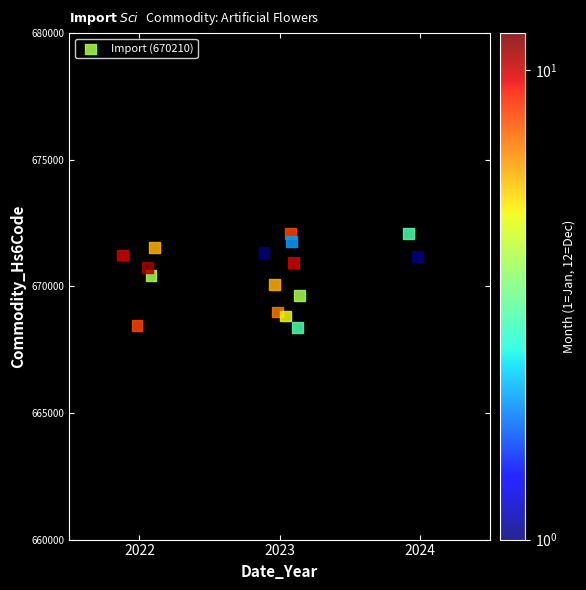

What is the range of X values (max minus min)?

2.1